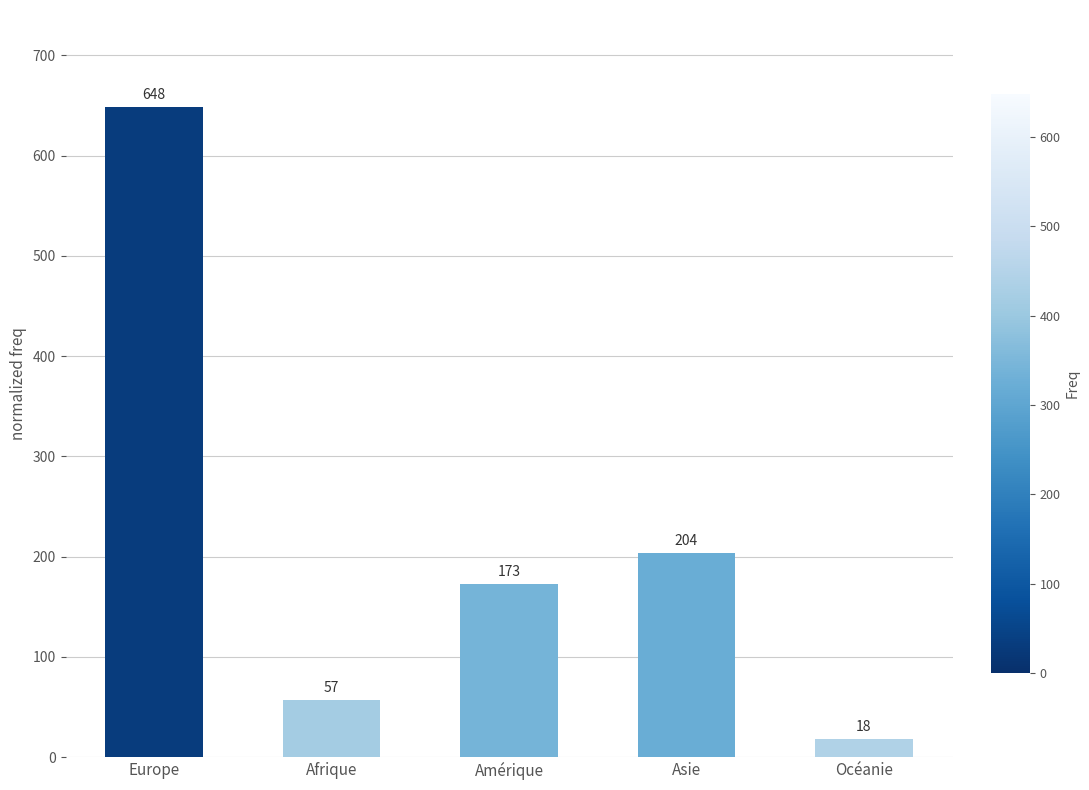

Where is the data nearest to the value 333?

Asie